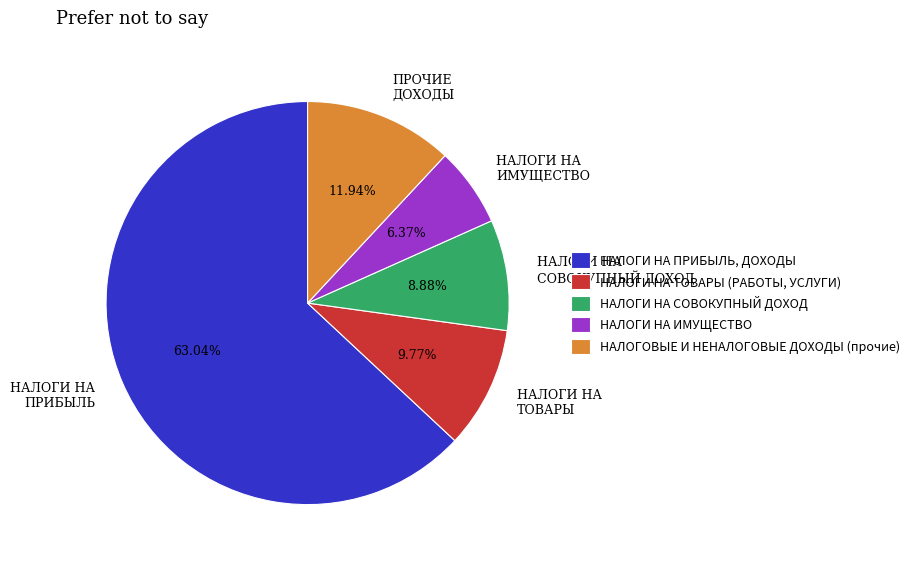

Approximately how many times larger is the value at НАЛОГИ НА ТОВАРЫ (РАБОТЫ, УСЛУГИ) compared to НАЛОГИ НА ПРИБЫЛЬ, ДОХОДЫ?

0.2